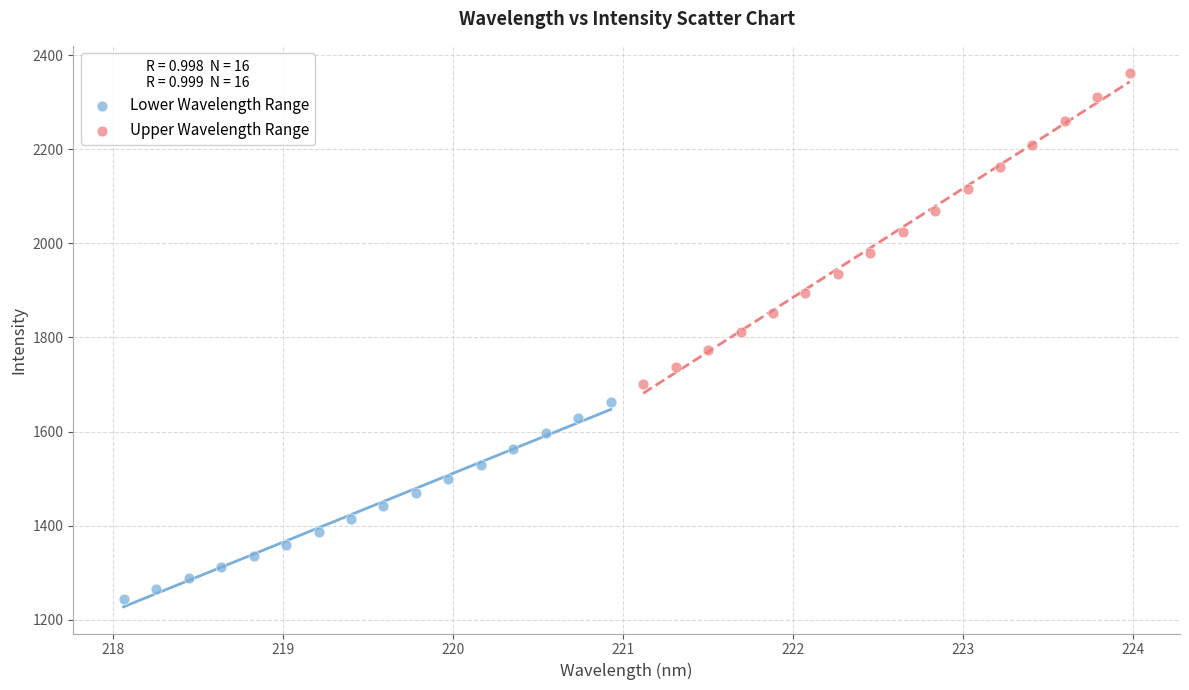

Which series reaches the minimum Y coordinate?

Lower Wavelength Range